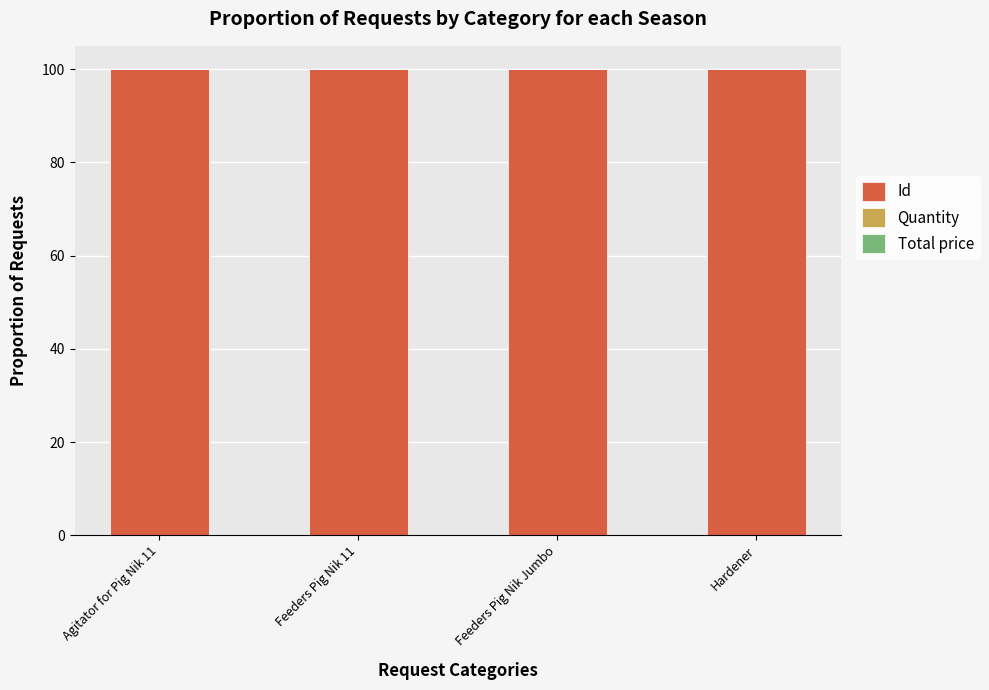

Is it true that Id equals 69.9 at Feeders Pig Nik Jumbo?

False